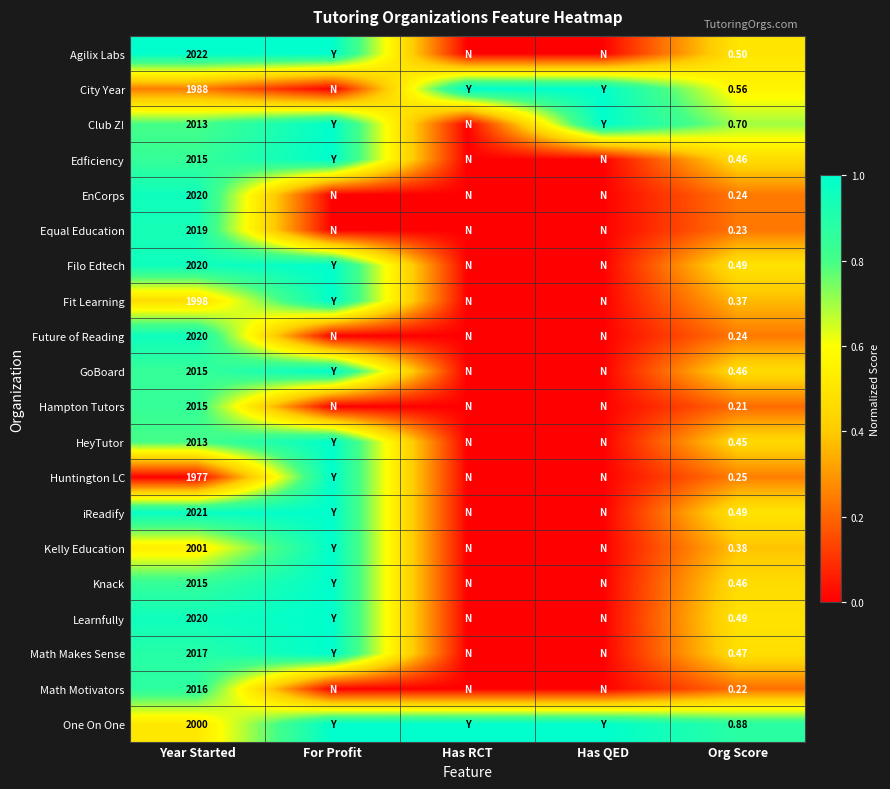

Which series has the largest total across all categories?

One On One